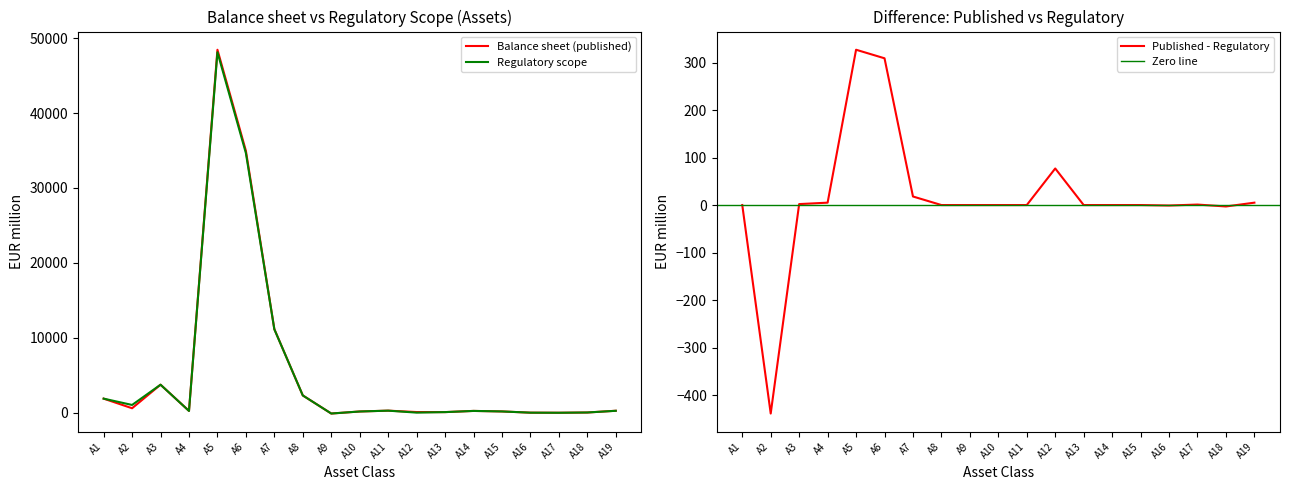

Does the chart have visible grid lines?

No